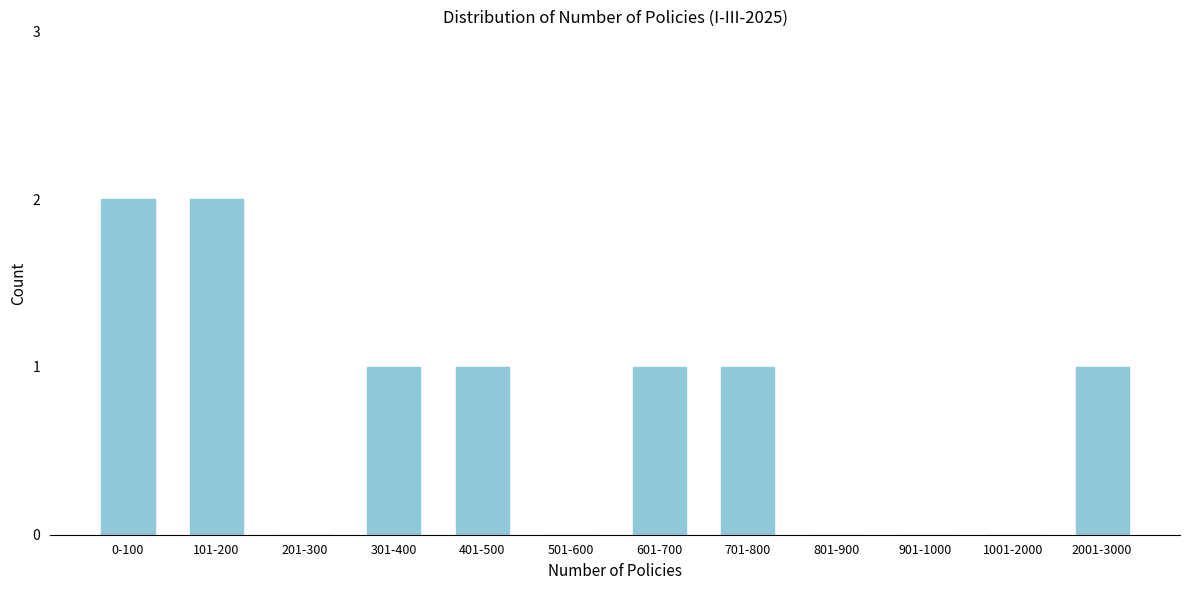

Reading left to right, transcribe all the data shown in this chart.

0-100=2	101-200=2	201-300=0	301-400=1	401-500=1	501-600=0	601-700=1	701-800=1	801-900=0	901-1000=0	1001-2000=0	2001-3000=1